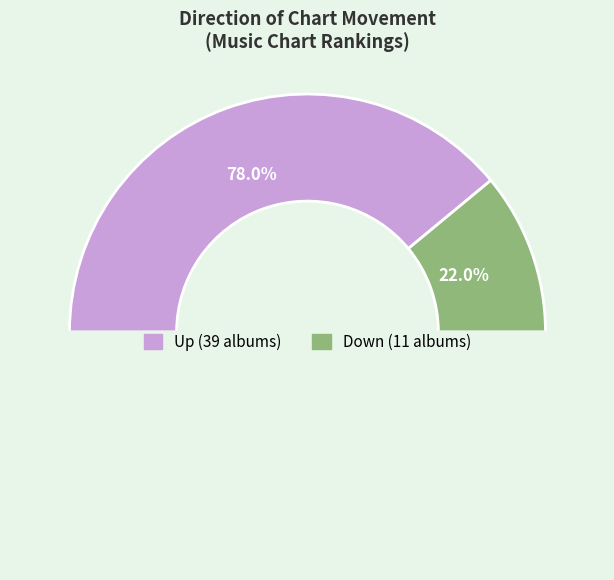

To the nearest percent, what percentage of the pie is up?

78%